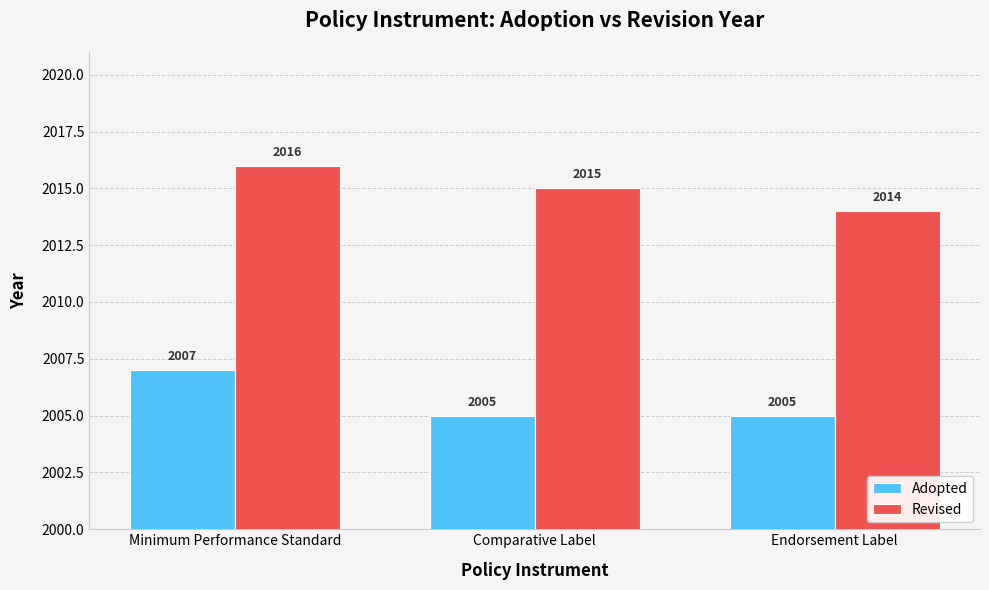

Which category has the highest value across all series?

Minimum Performance Standard